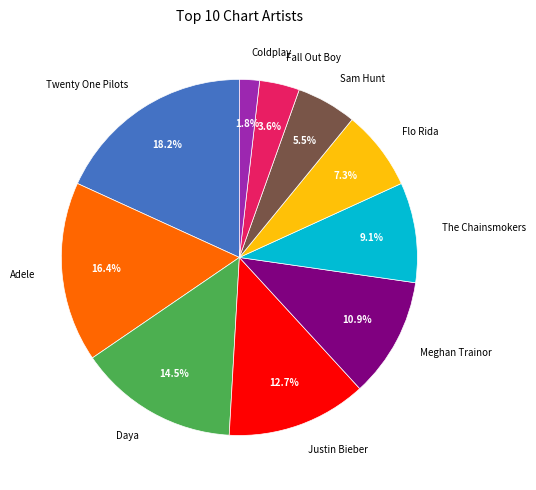

To the nearest percent, what is the difference between the largest and smallest slice percentages?

16%